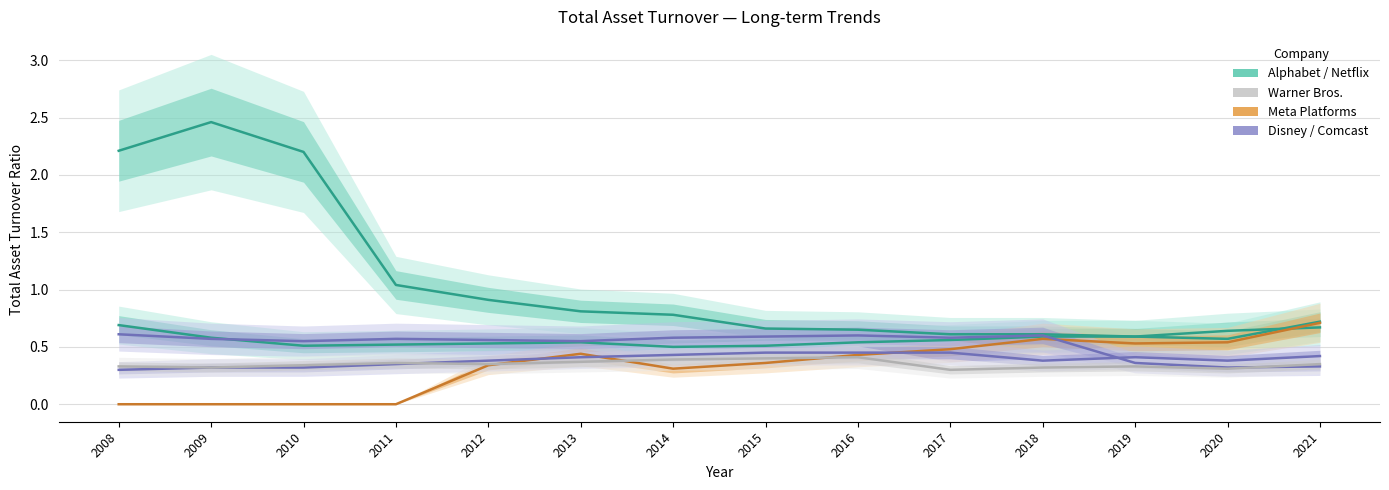

How many intersections are there between Walt Disney Co. and Warner Bros. Discovery Inc.?

1